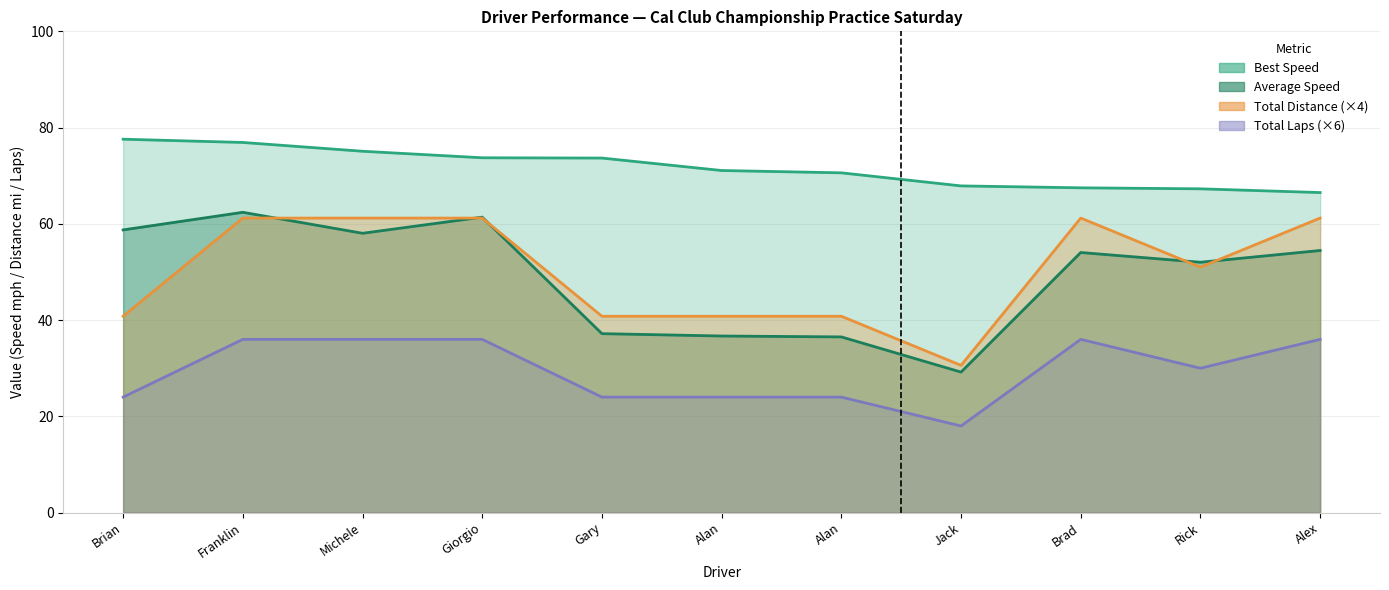

The Average Speed series shows 20.1 at Jack. True or false?

False